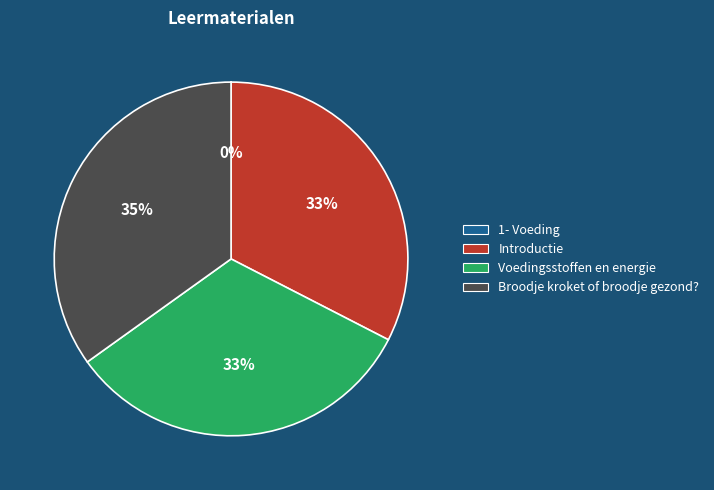

Is the sum of Introductie and Voedingsstoffen en energie greater than half?

Yes